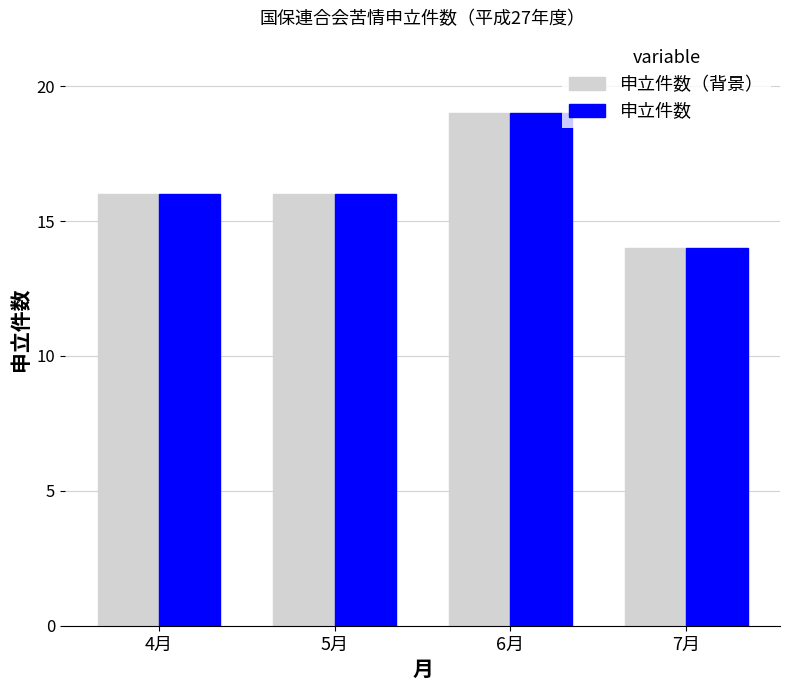

What is the sum of all 申立件数（背景） values?

65